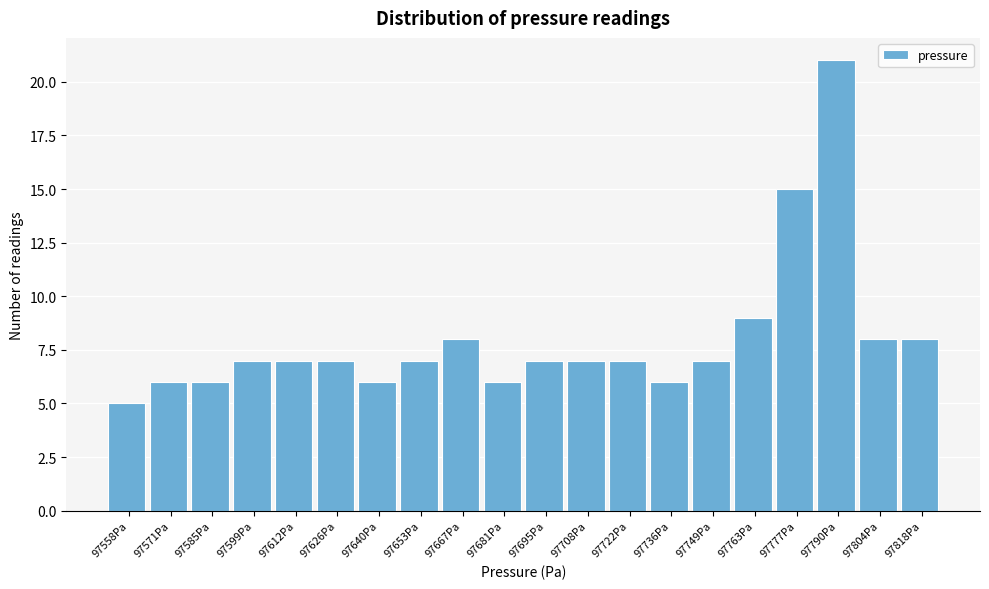

Reading left to right, transcribe all the data shown in this chart.

5	6	6	7	7	7	6	7	8	6	7	7	7	6	7	9	15	21	8	8